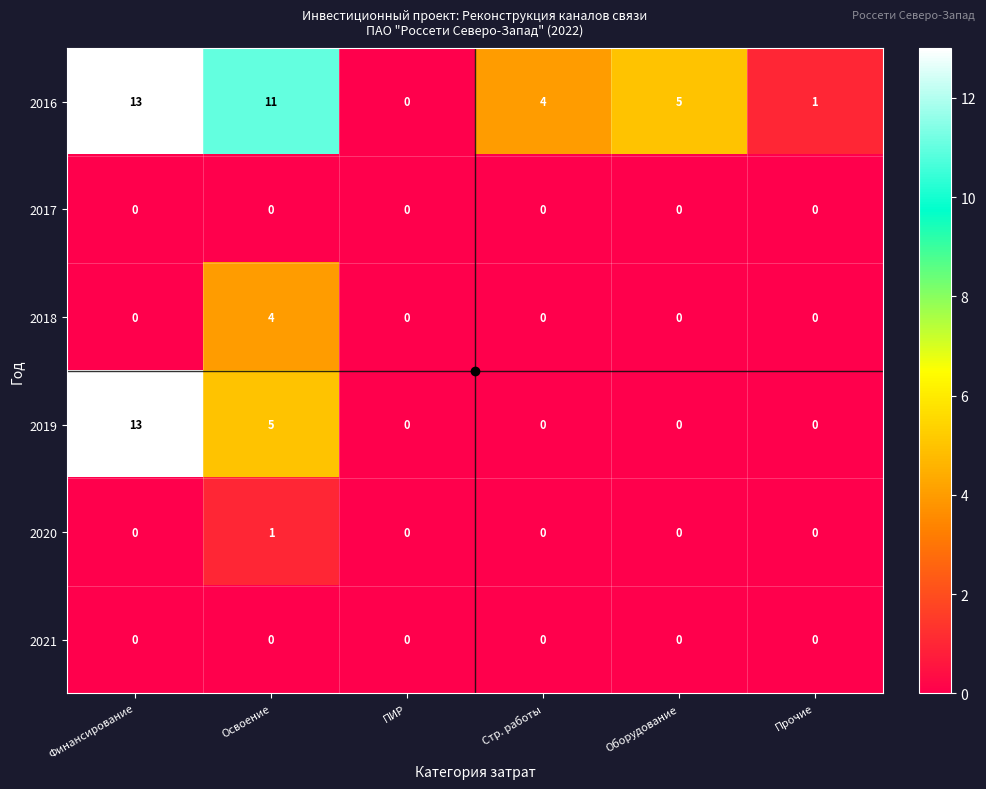

What is the spread (max minus min) of values at Стр. работы?

4